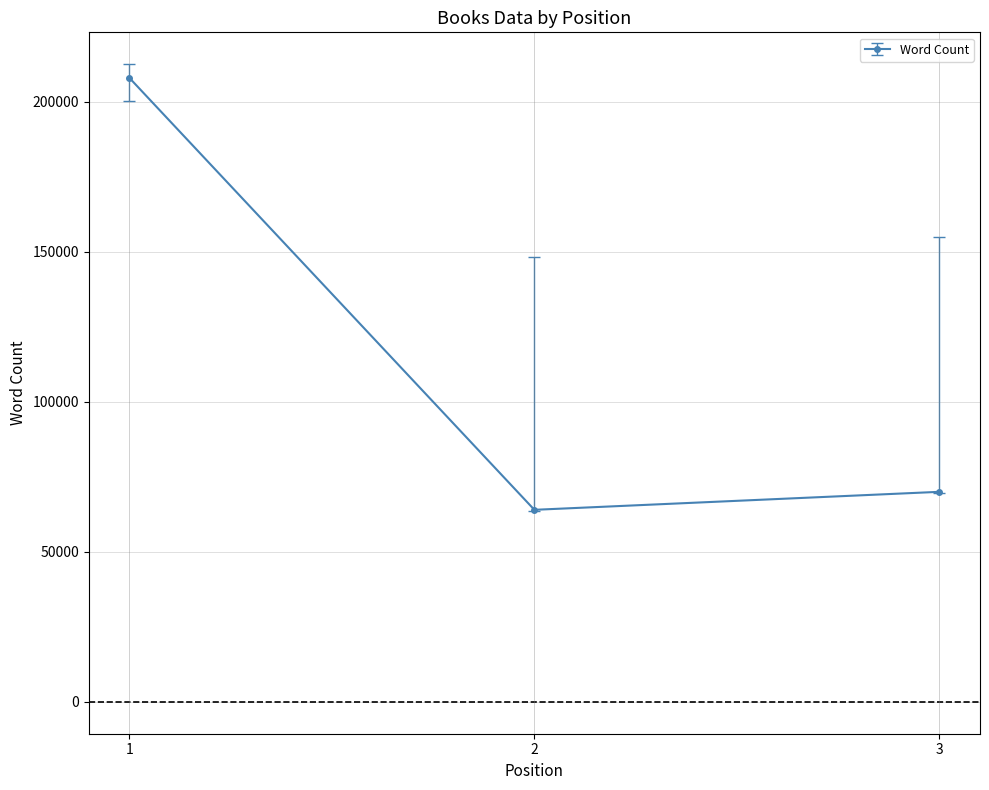

Does the chart display data point markers on the line(s)?

Yes